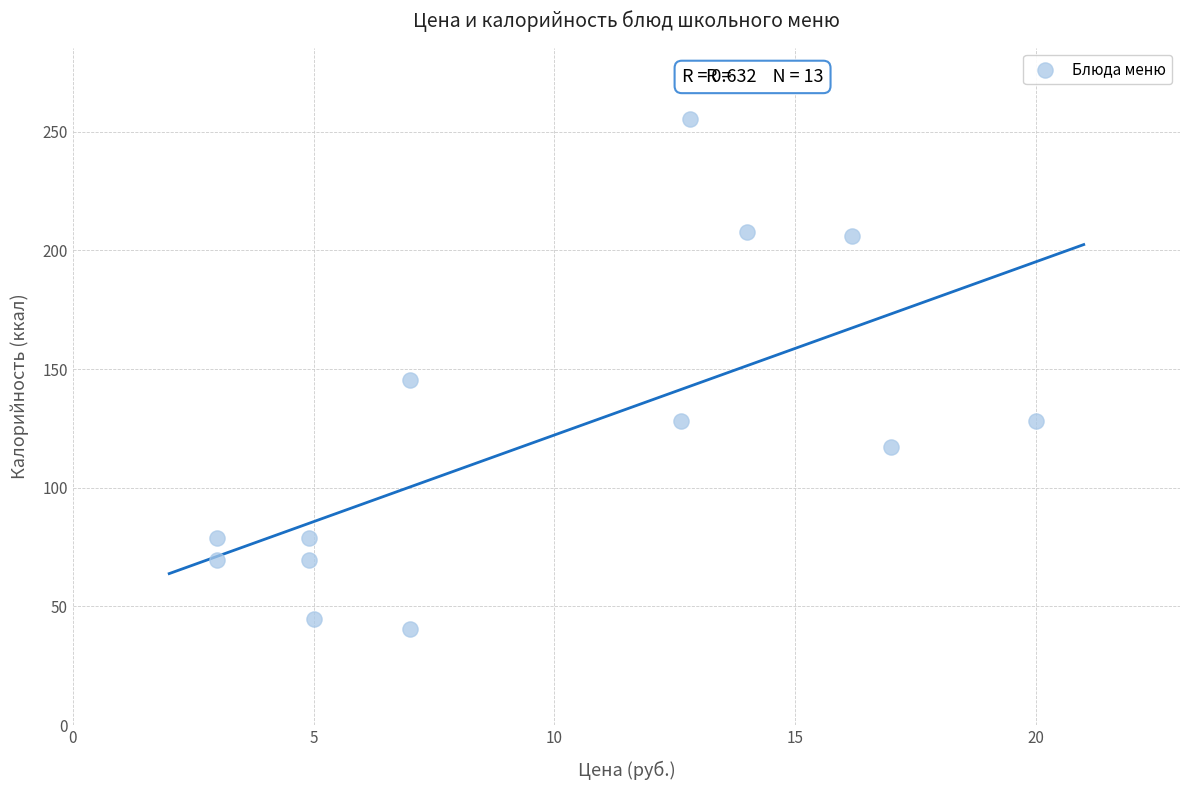

What is the range of X values (max minus min)?

17.0